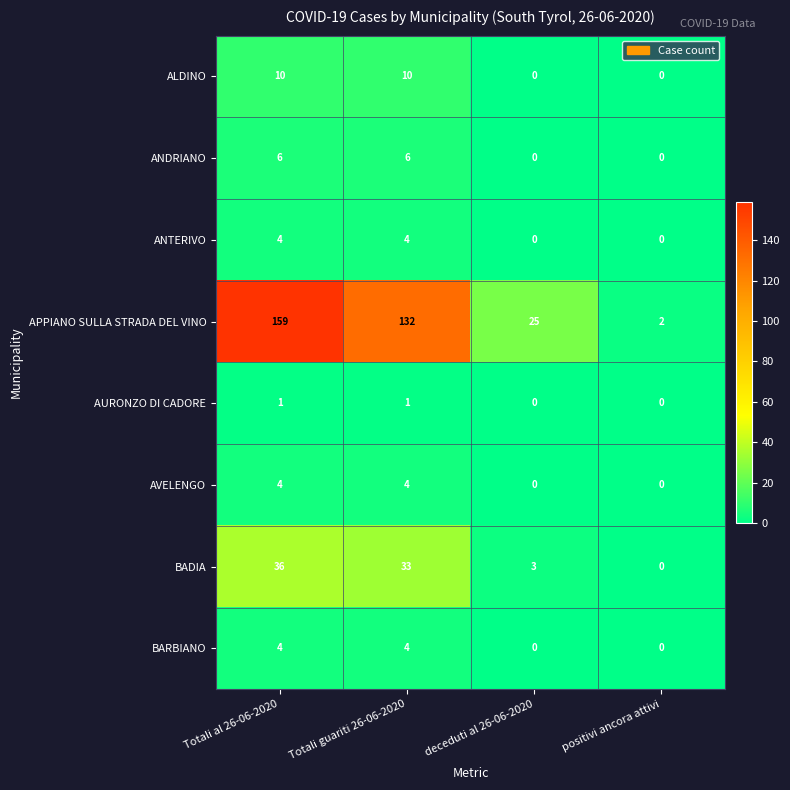

What value does the BARBIANO series have at Totali al 26-06-2020?

4